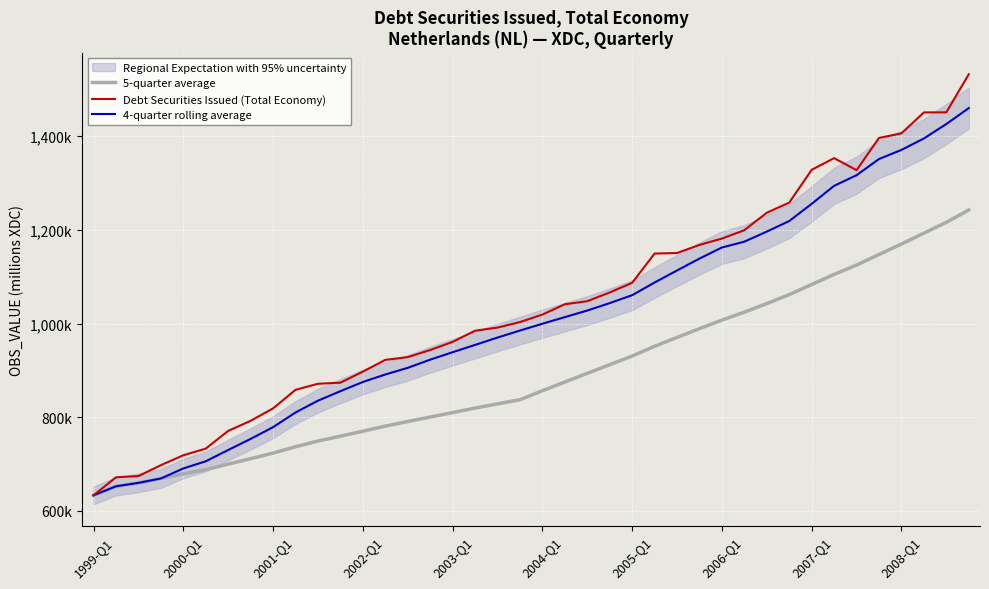

Rank the series by their average value, from highest to lowest.

Debt Securities Issued (Total Economy), 4-quarter rolling average, 5-quarter average